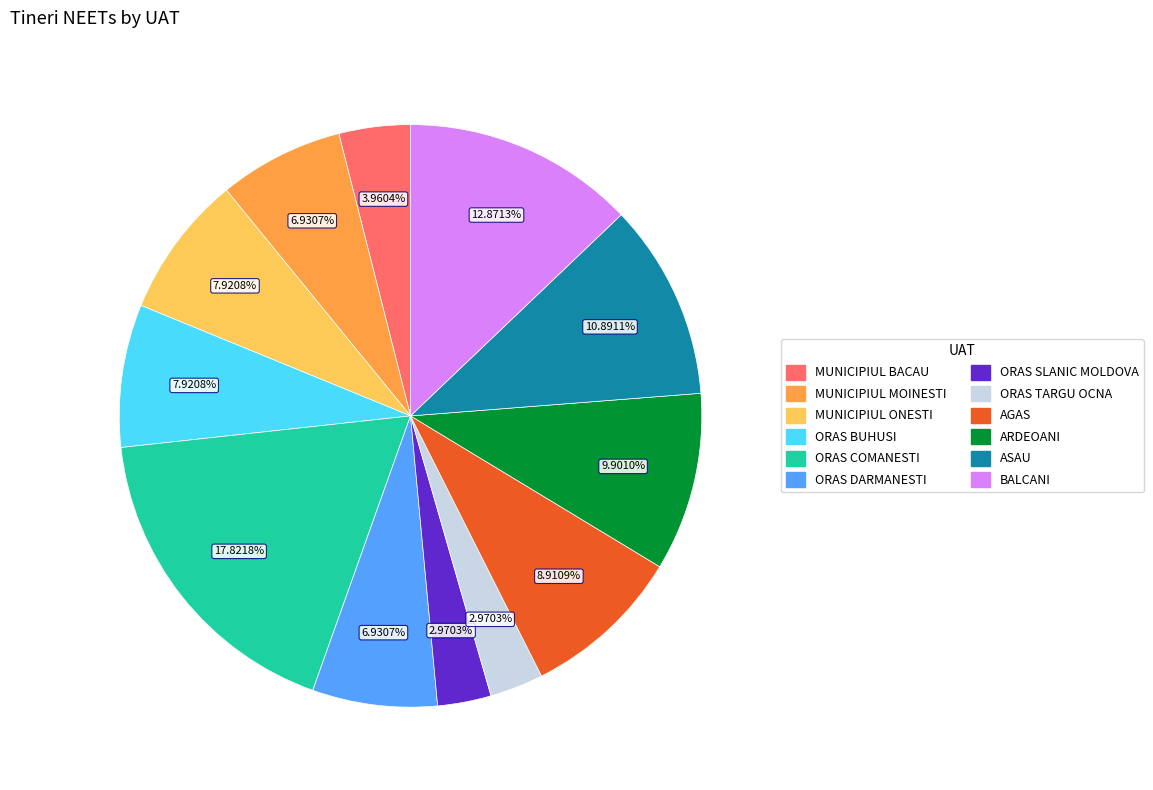

What is the largest slice in the pie chart?

ORAS COMANESTI